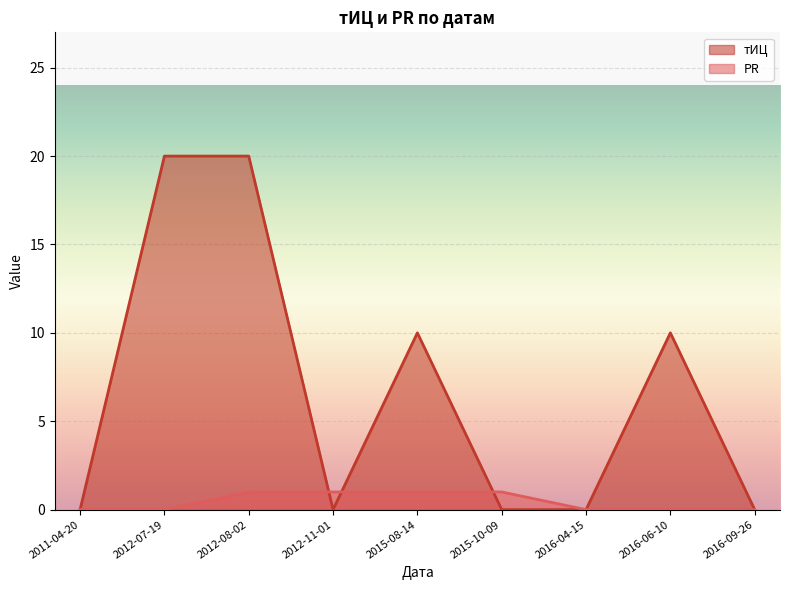

What is the spread (max minus min) of values at 2016-06-10?

10